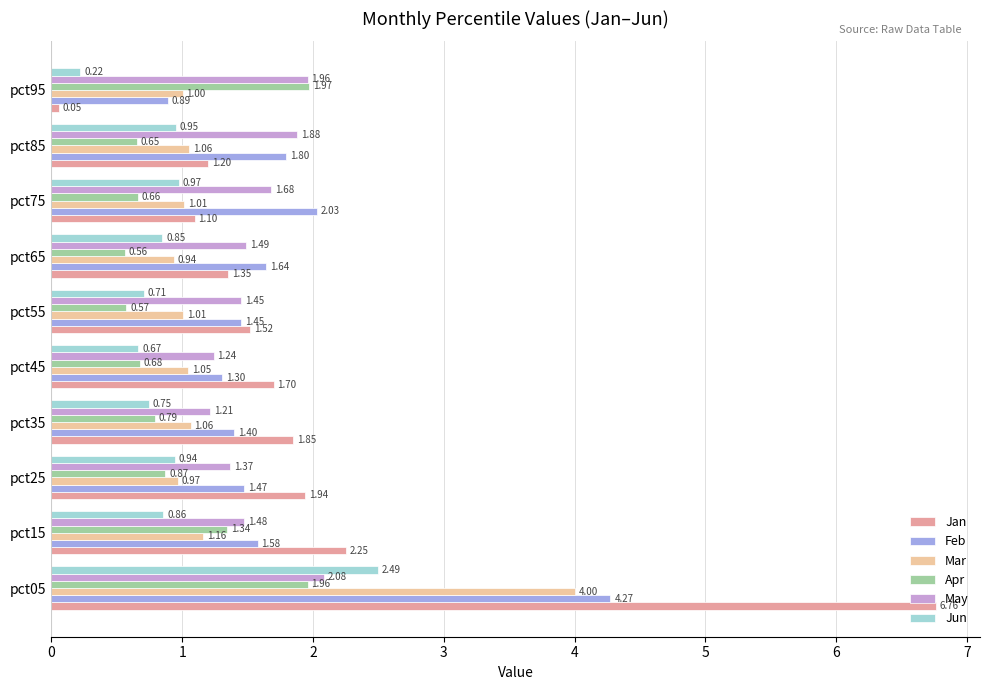

Which series has the largest range (max minus min)?

Jan